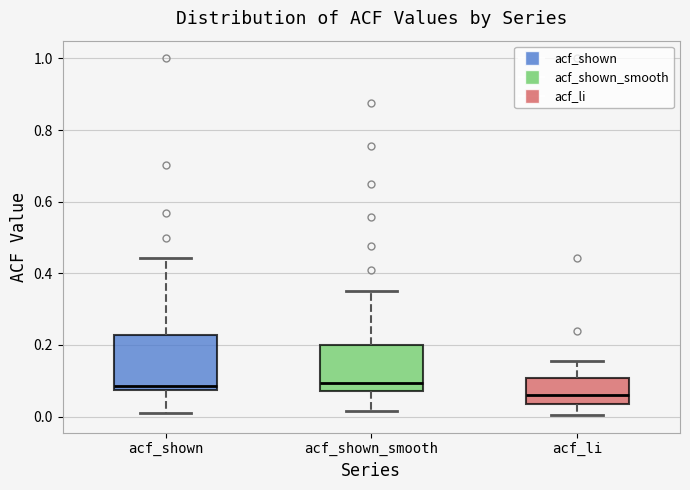

Reading left to right, transcribe this box plot: for each box, give where its median line is, the range the box spans, and where its two whiskers end, as read against the y-axis. The values are not printed on the chart, so give them approximately, as read against the axis.

acf_shown: median 0.08 (just above the box's lower edge), box 0.08 to 0.22, whiskers 0.00 to 0.44
acf_shown_smooth: median 0.10, box 0.08 to 0.20, whiskers 0.02 to 0.36
acf_li: median 0.06, box 0.04 to 0.10, whiskers 0.00 to 0.16